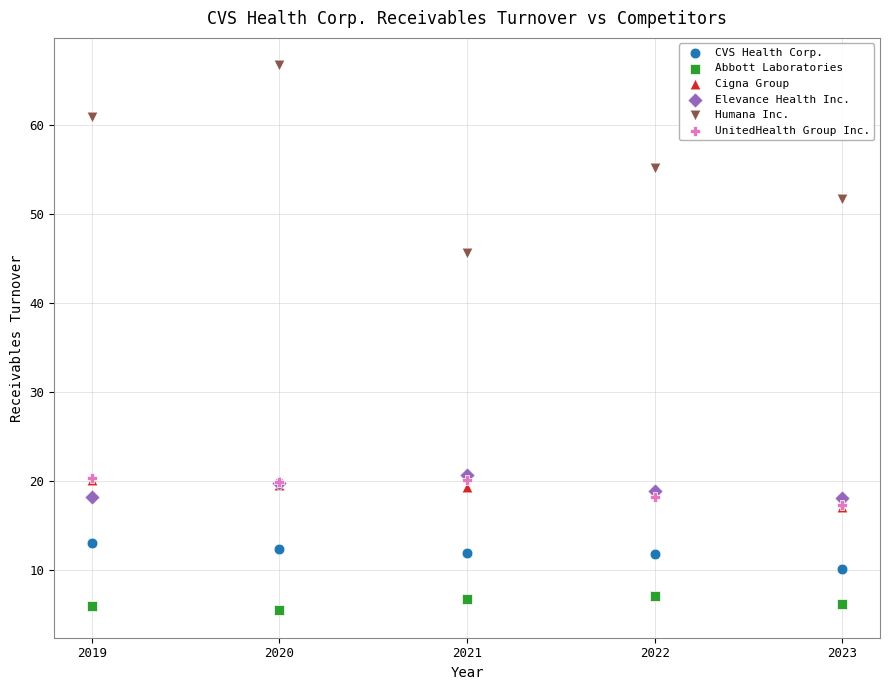

Which series reaches the minimum Y coordinate?

Abbott Laboratories